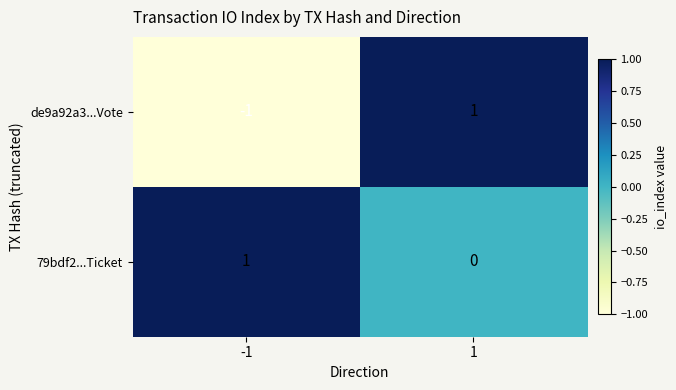

Rank the series by their average value, from lowest to highest.

de9a92a3...Vote, 79bdf2...Ticket